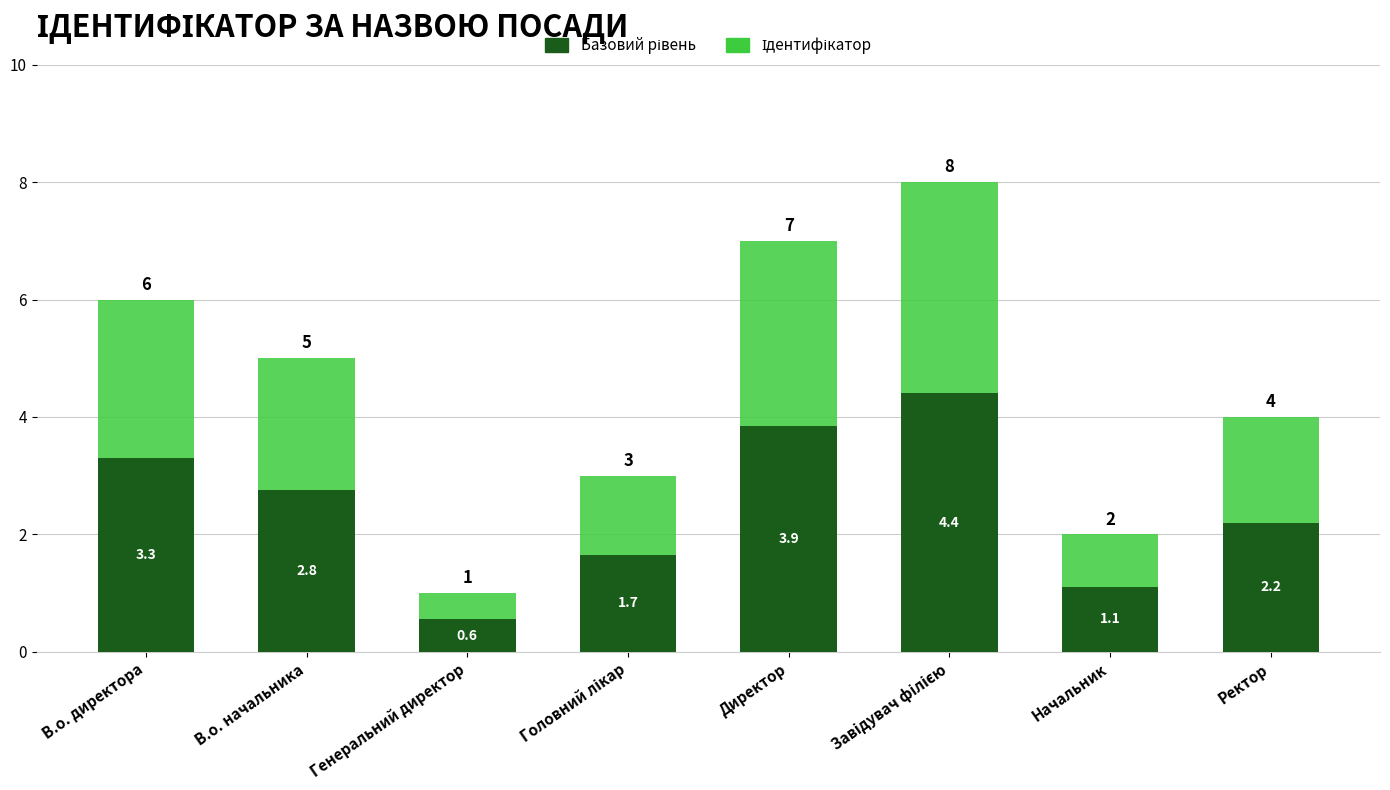

Is it true that Ідентифікатор equals 7.8 at В.о. начальника?

False